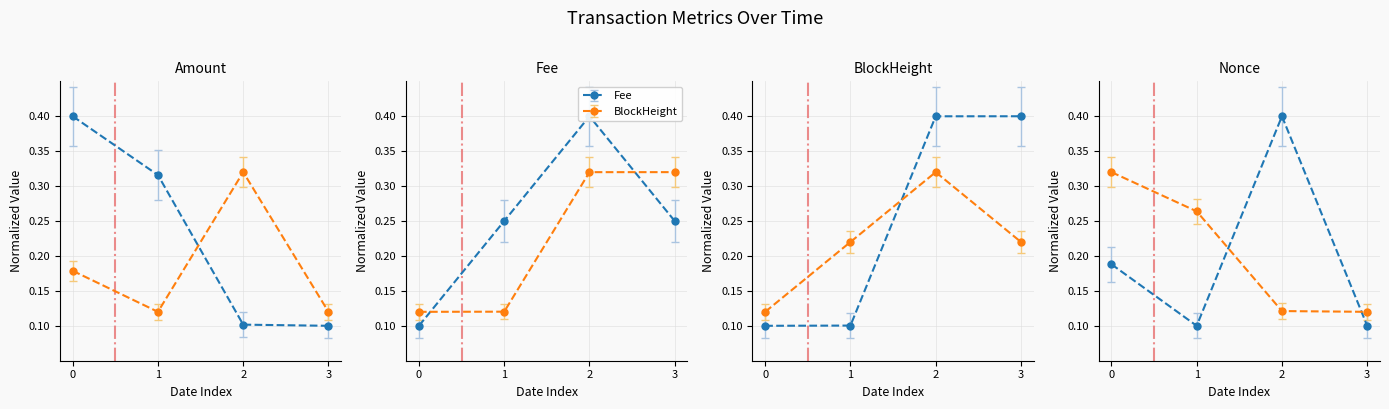

Which series changed the most between 2 and 3?

Nonce